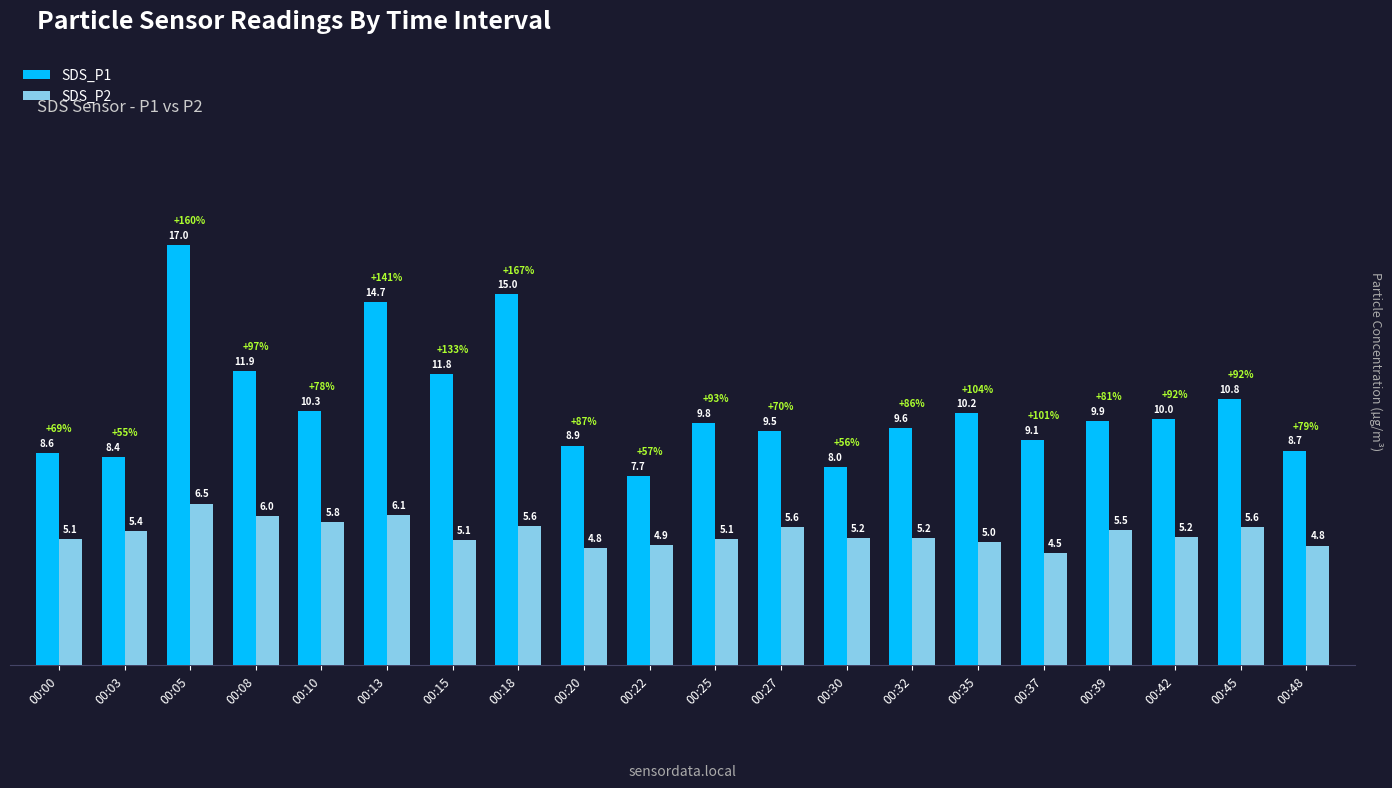

What is the approximate value of SDS_P1 at 00:03?

8.4